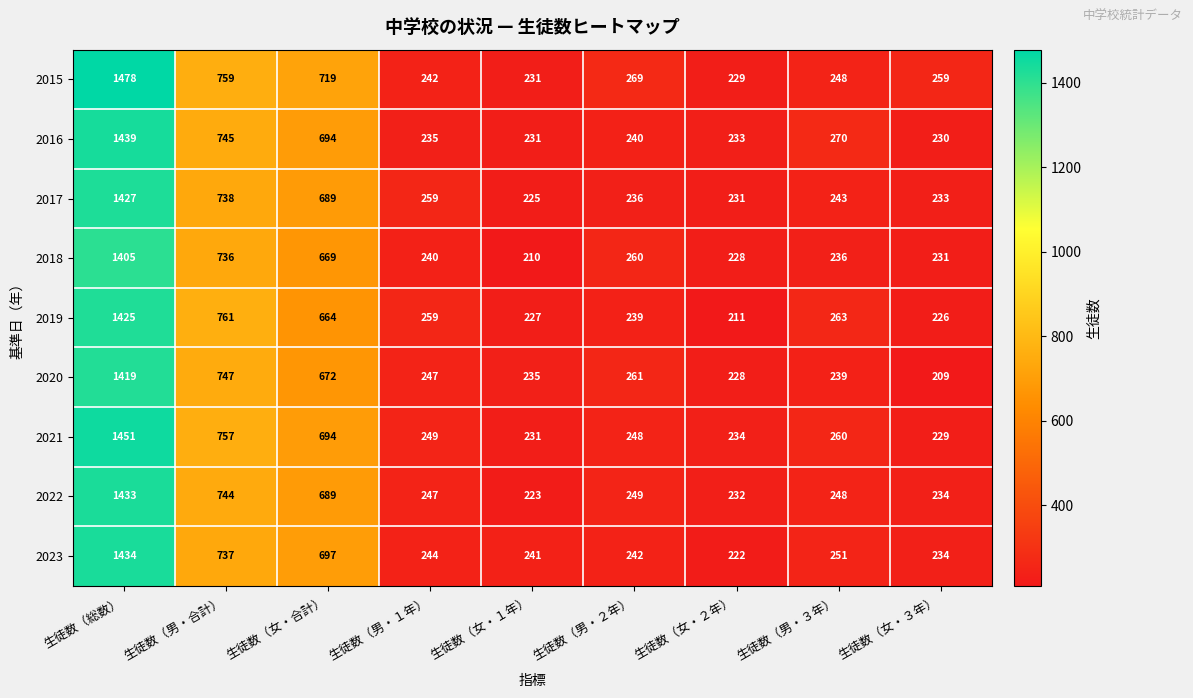

The 2018 series shows 736 at 生徒数（男・合計）. True or false?

True